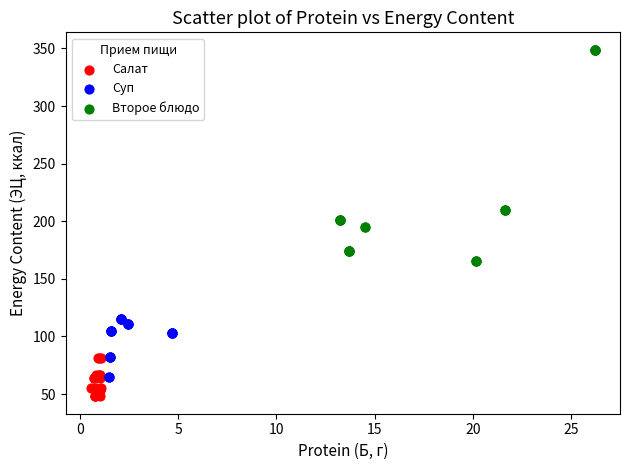

Which series has the largest Y range (max minus min)?

Второе блюдо